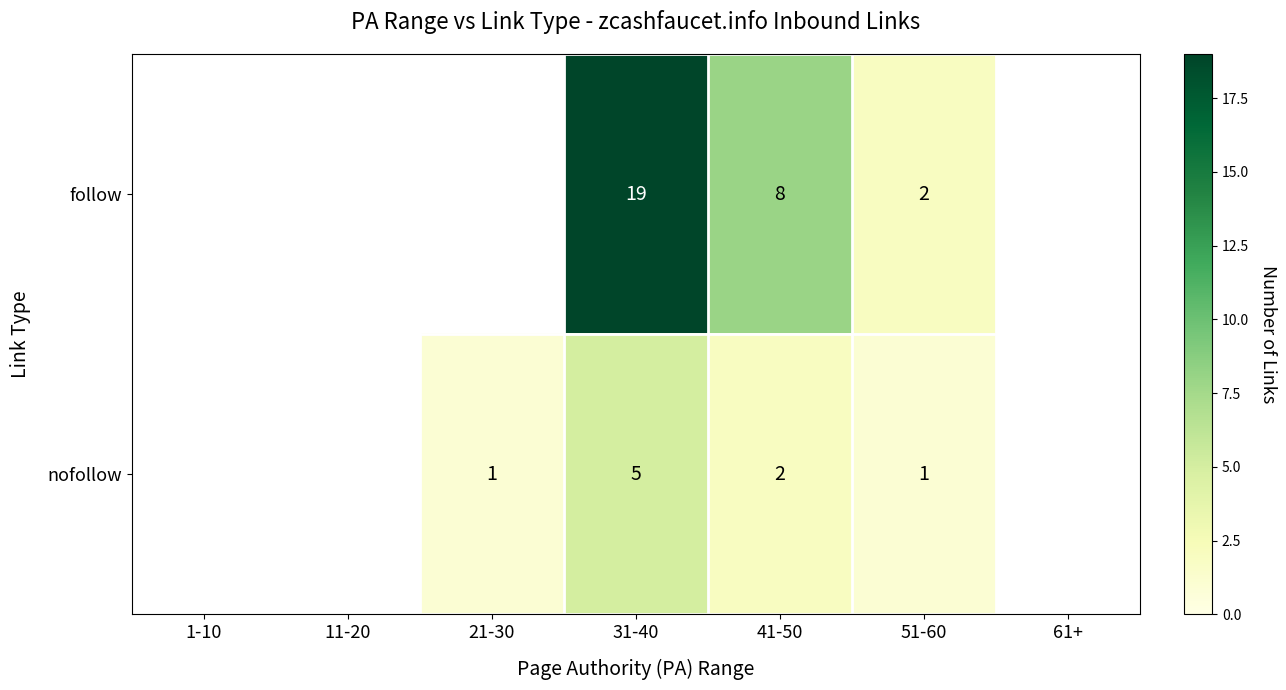

The value of nofollow at 31-40 is 5. True or false?

True